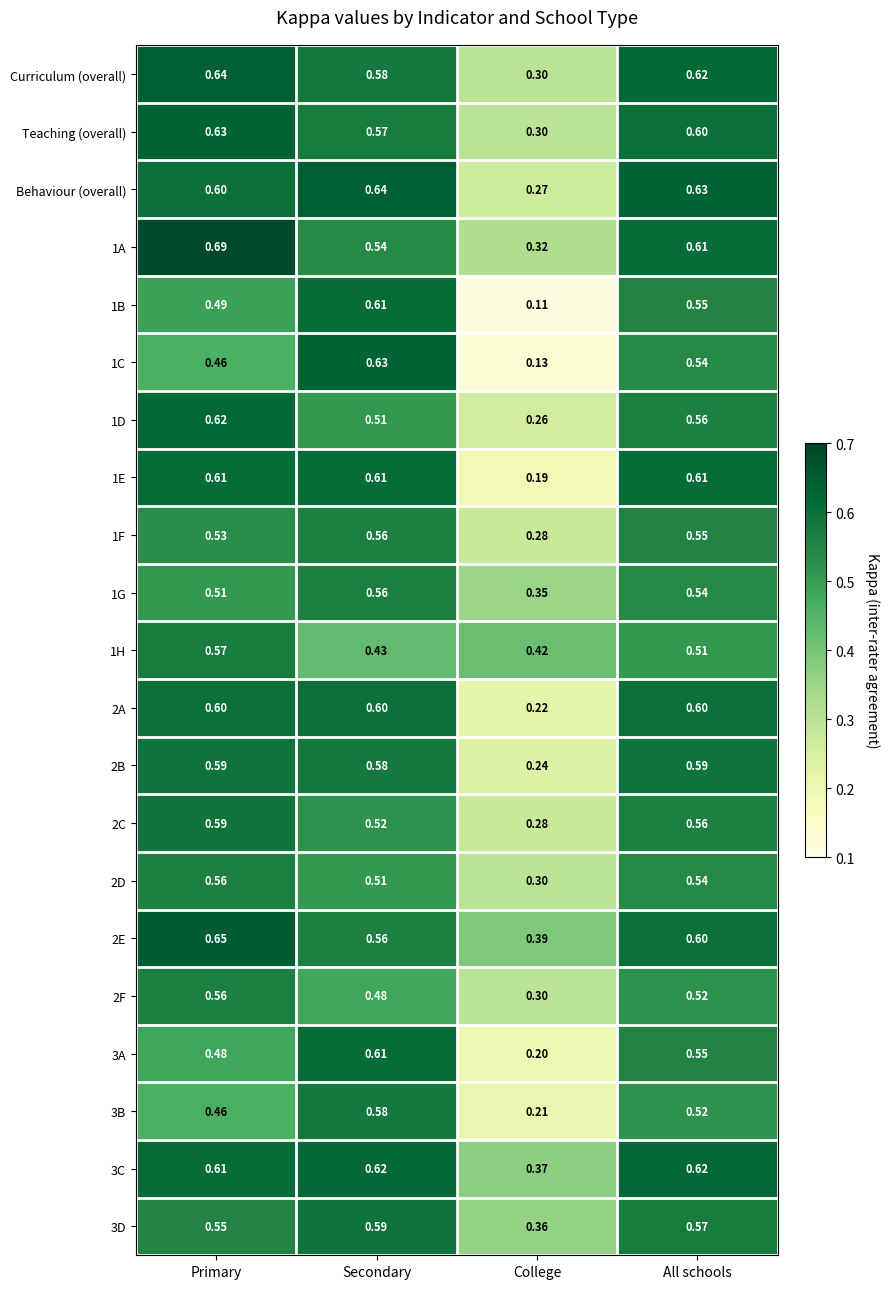

Which label corresponds to the largest value in the chart?

Primary